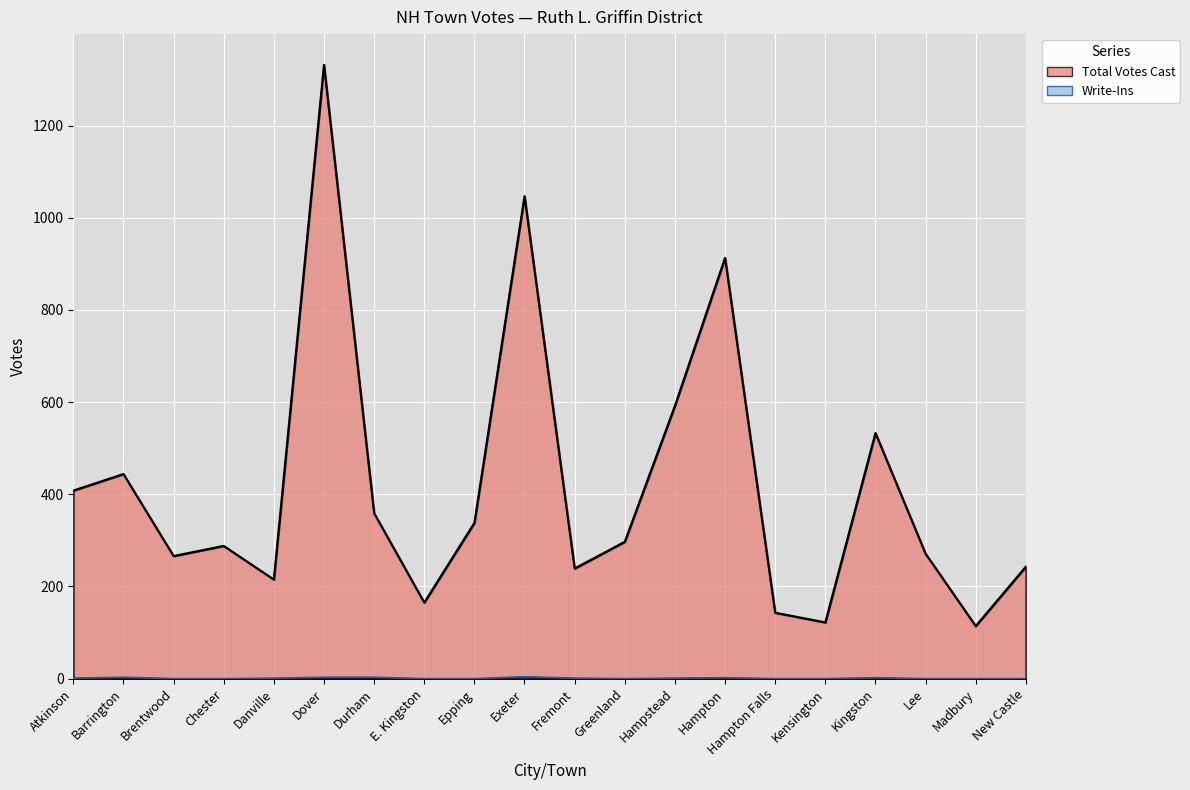

The Total Votes Cast series shows 356 at New Castle. True or false?

False